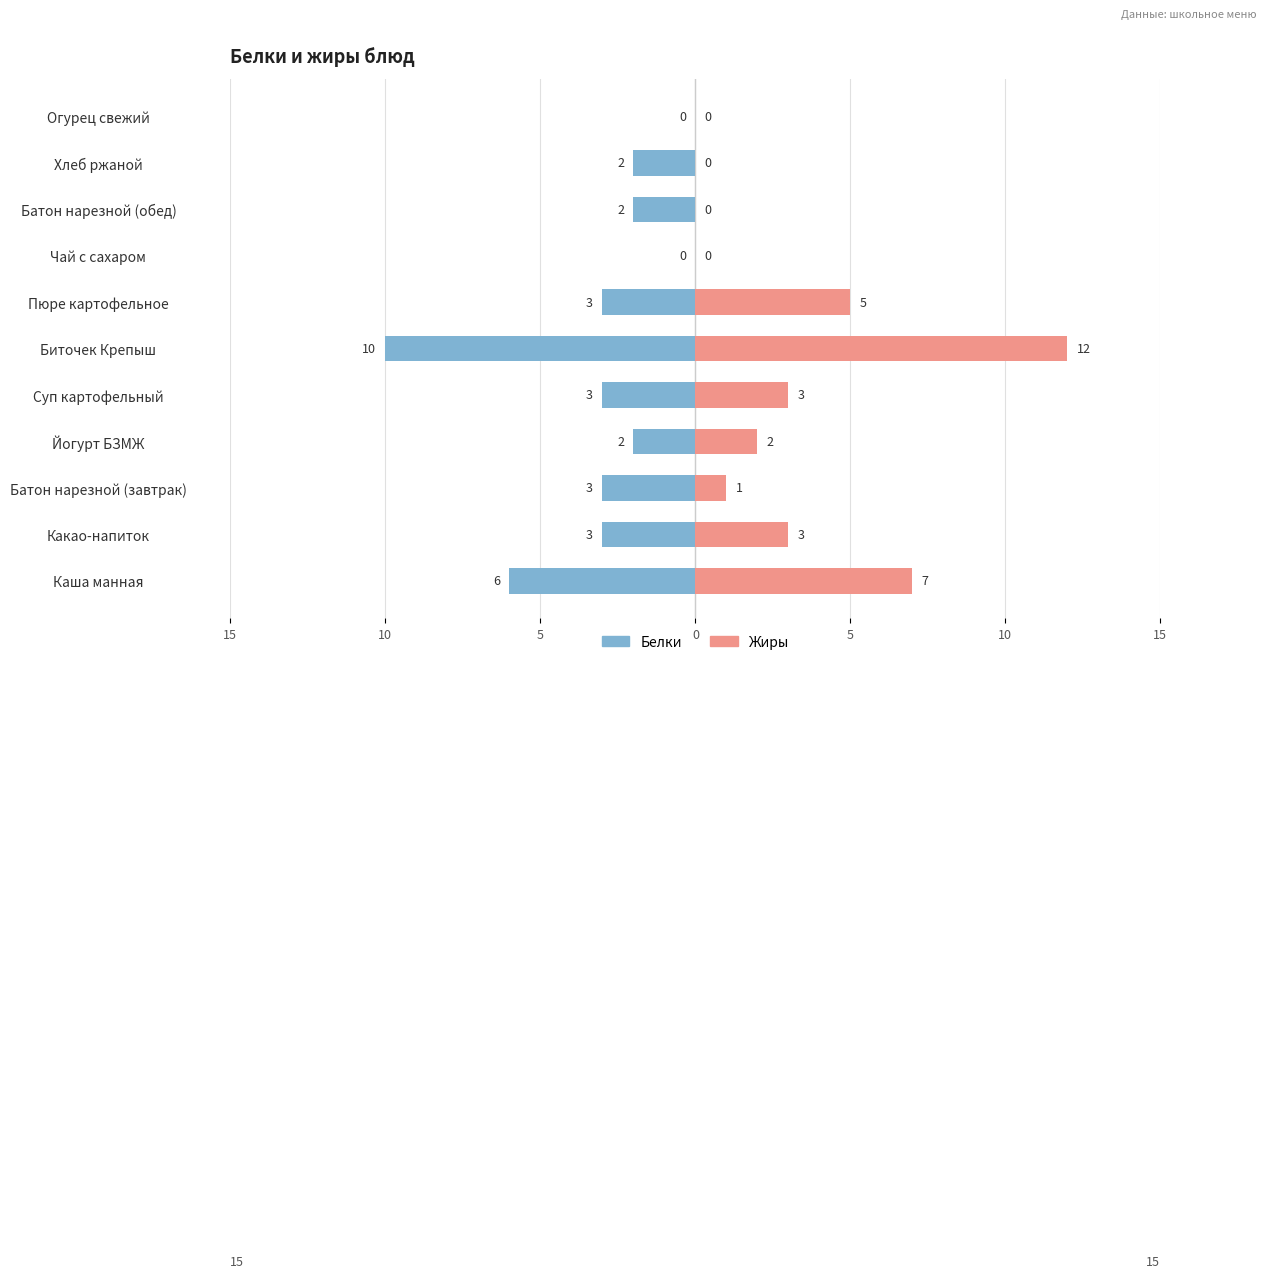

What is the difference between the Белки values at Суп картофельный and Хлеб ржаной?

1